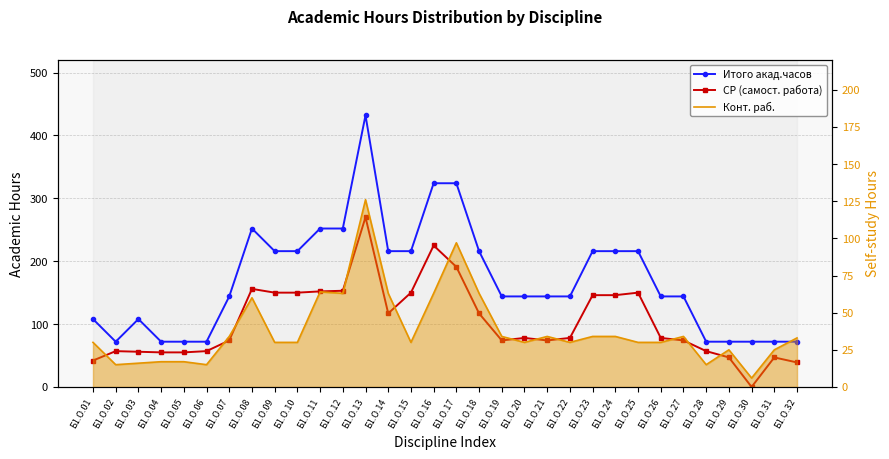

What is the total value across all series at Б1.О.32?

144